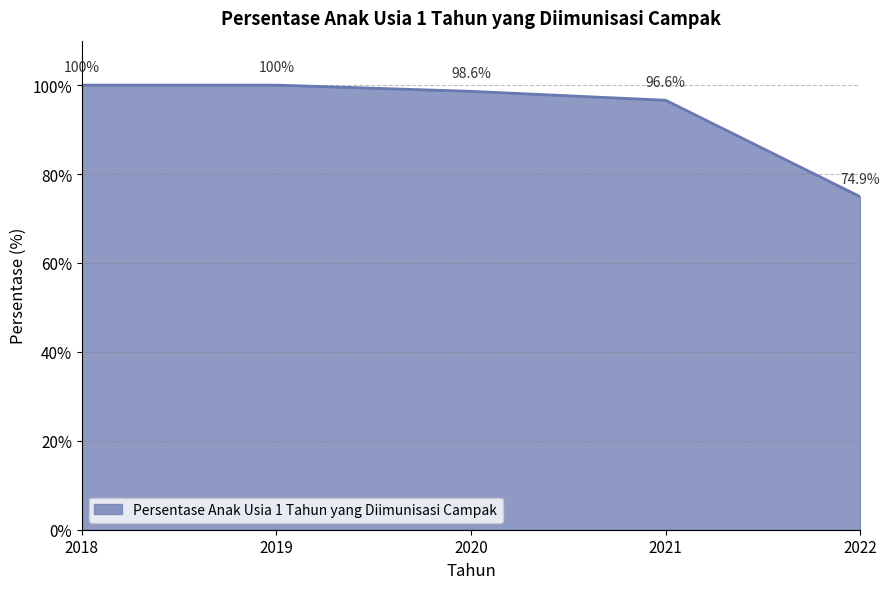

What is the change in value from 2019 to 2022?

-25.1